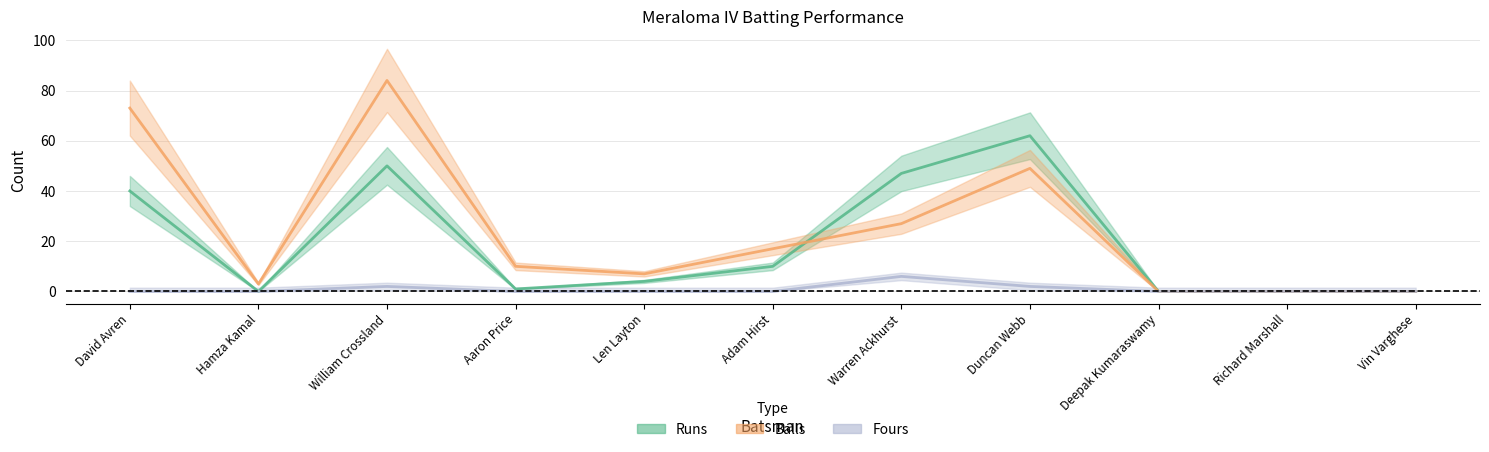

What is the average value of the Runs series?

19